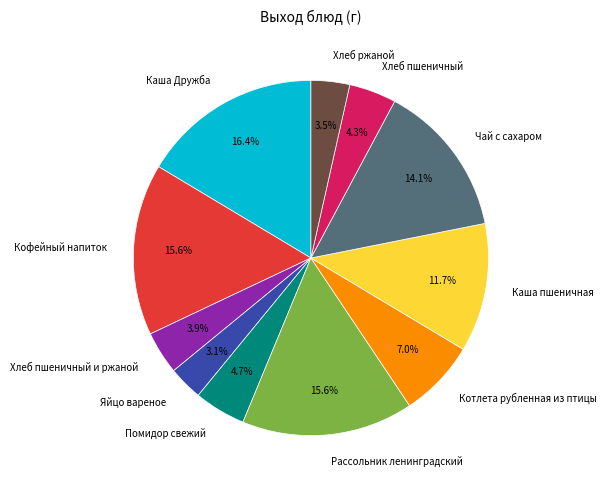

To the nearest percent, what is the difference between the Каша пшеничная and Хлеб пшеничный и ржаной slice percentages?

8%